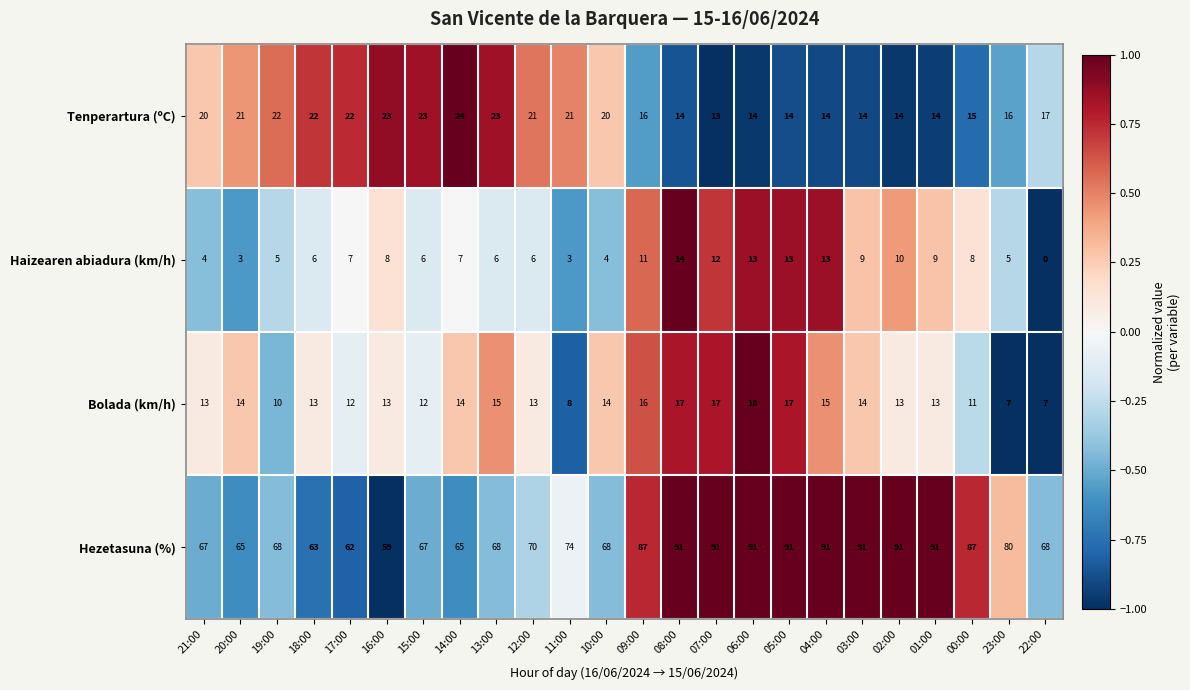

At how many categories does at least one series exceed 77?

11